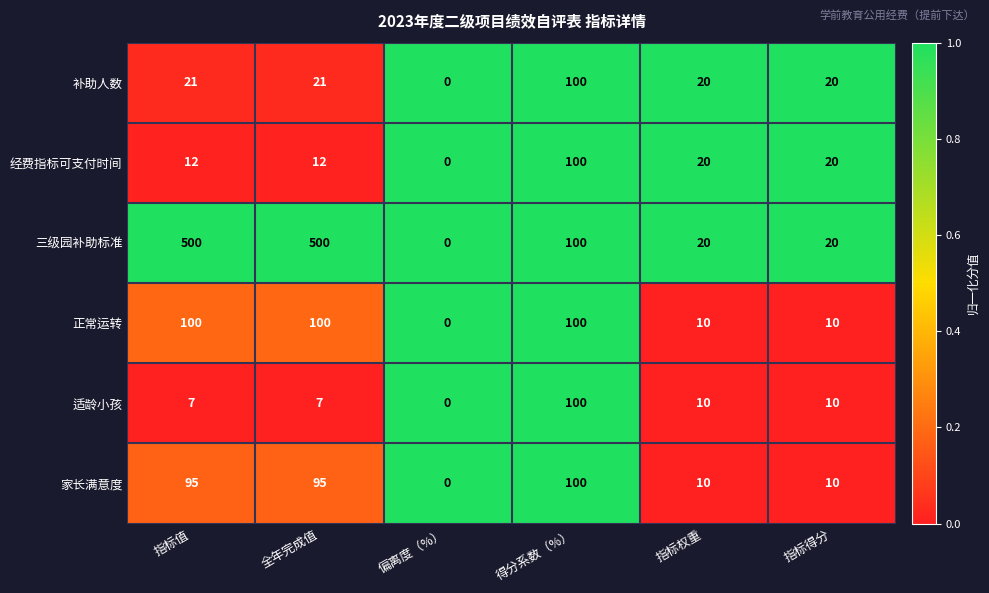

What is the greatest value displayed?

500